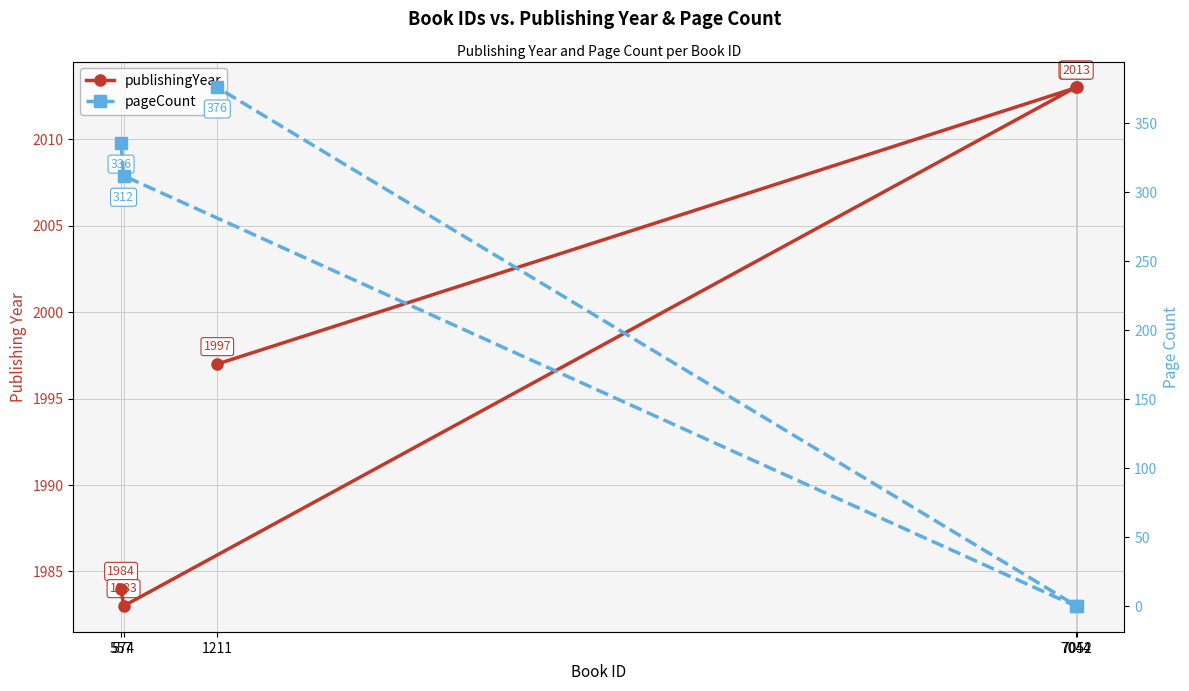

Which label corresponds to the smallest value in the chart?

7044